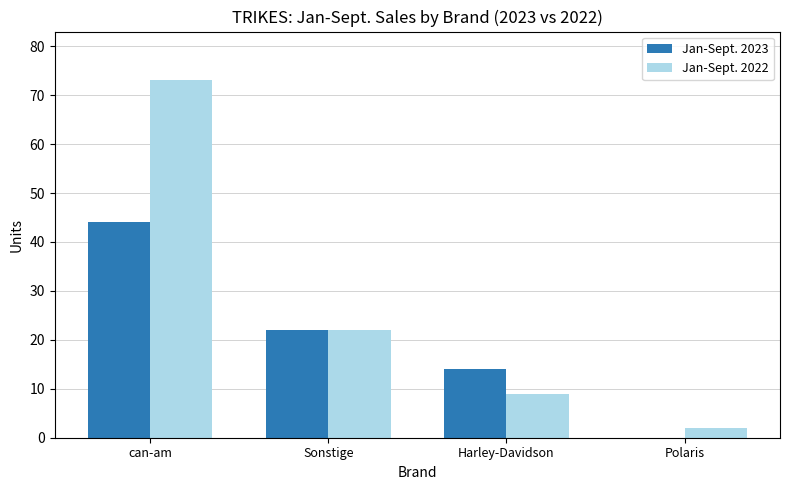

Reading right to left, what are all the values shown in this chart?

Jan-Sept. 2023: 0	14	22	44
Jan-Sept. 2022: 2	9	22	73